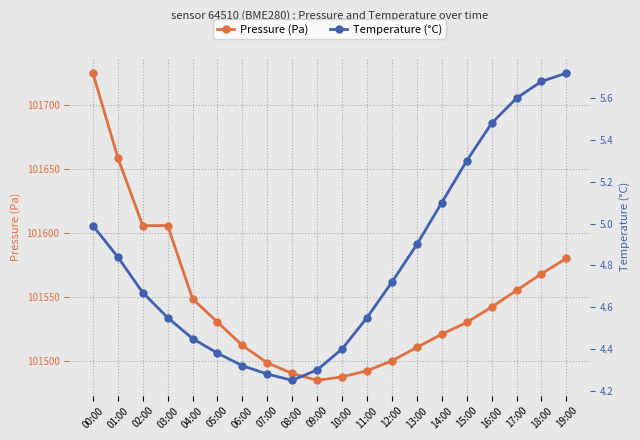

In Pressure (Pa), how many points are lower than both neighbors (excluding endpoints)?

1